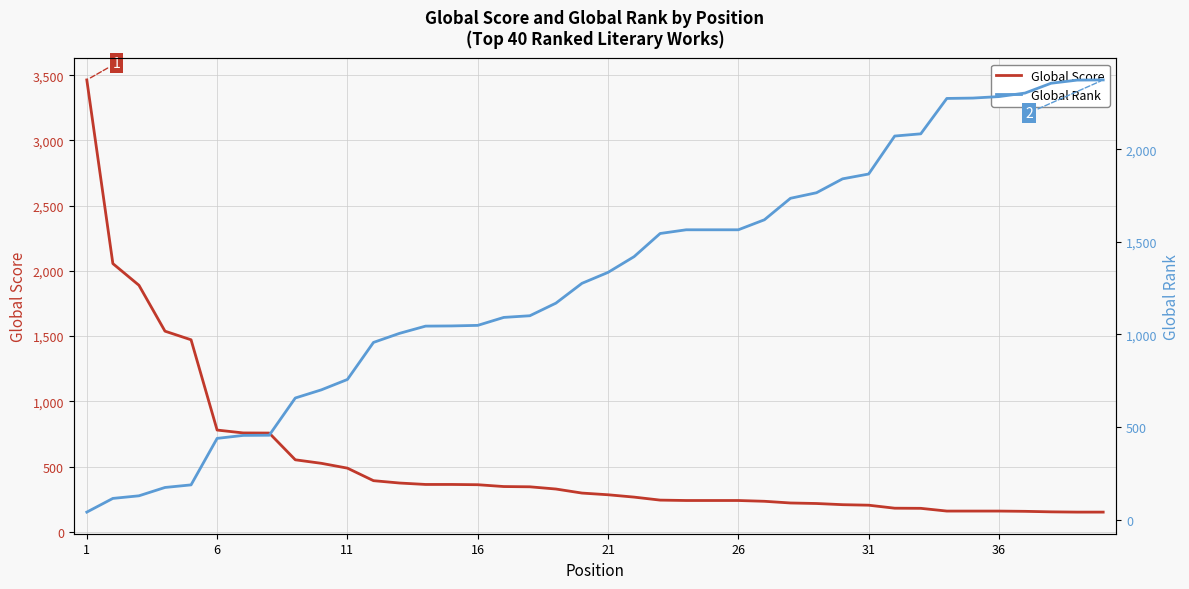

What is the highest value of the Global Score series?

3464